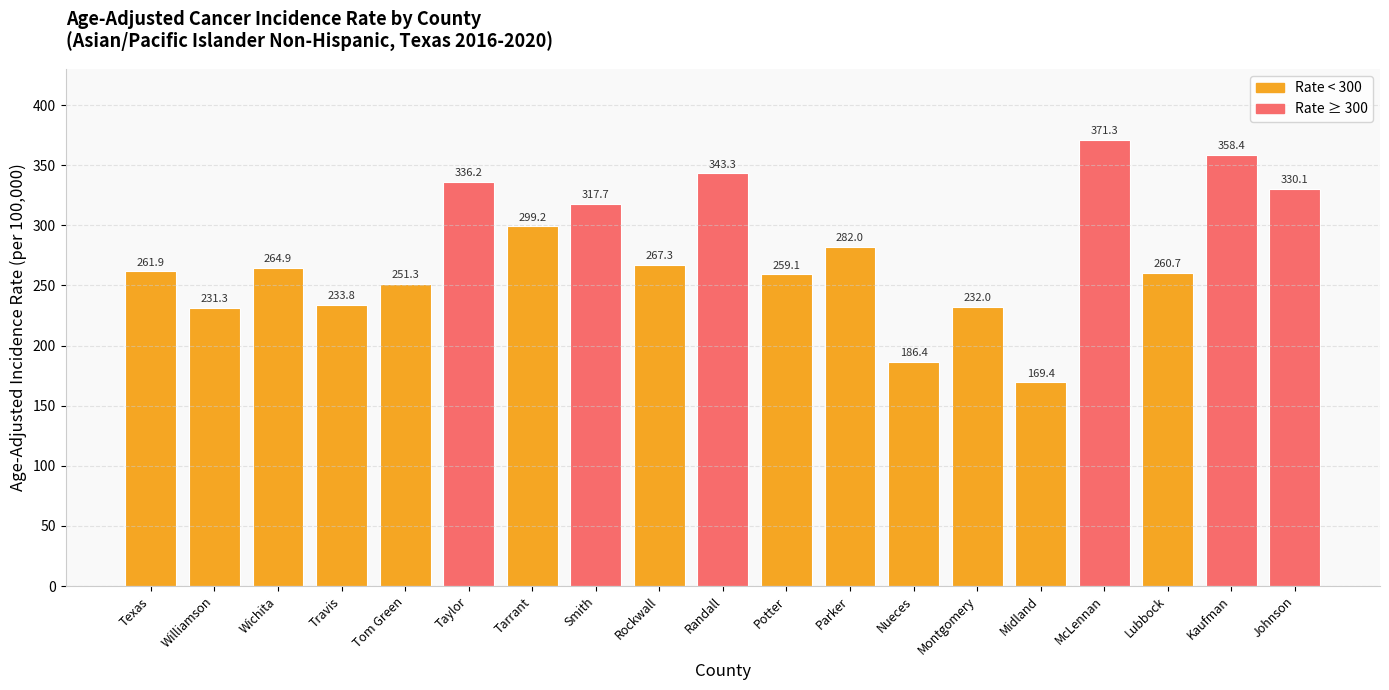

Reading left to right, extract all data points from this chart.

261.9	231.3	264.9	233.8	251.3	336.2	299.2	317.7	267.3	343.3	259.1	282.0	186.4	232.0	169.4	371.3	260.7	358.4	330.1